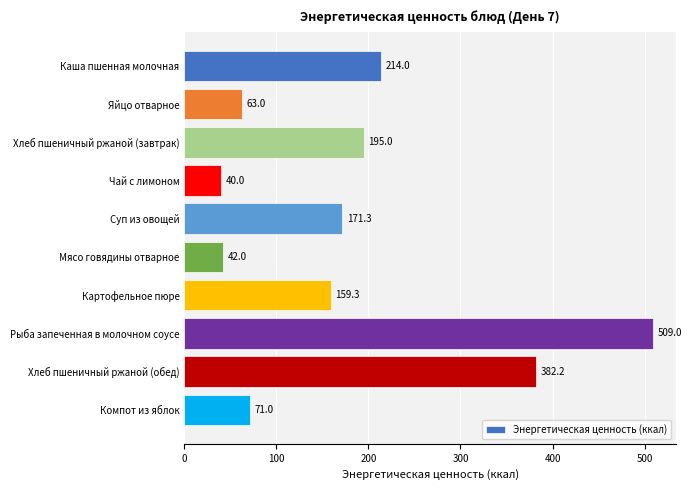

How many data points are above 171?

5